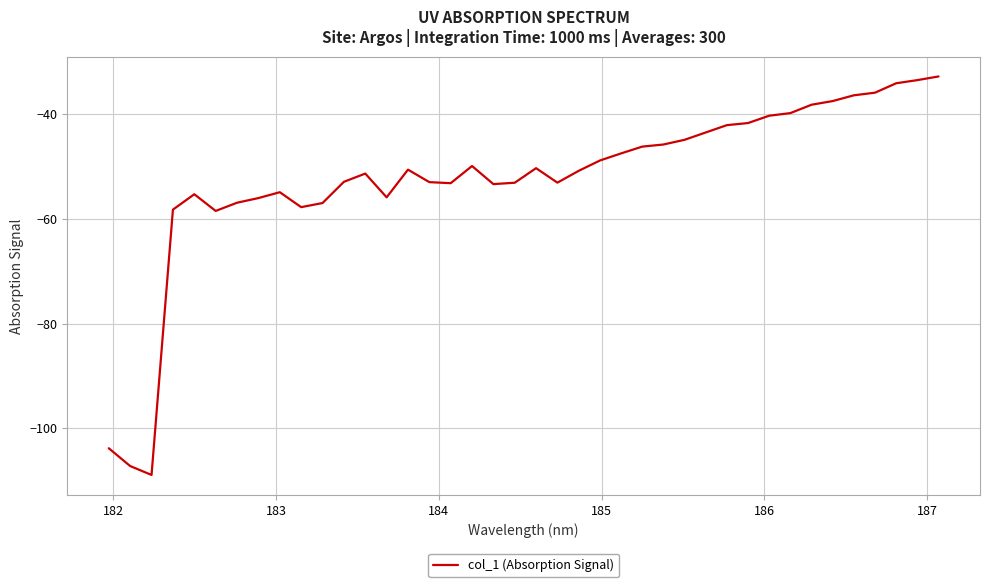

What is the greatest value displayed?

-32.8